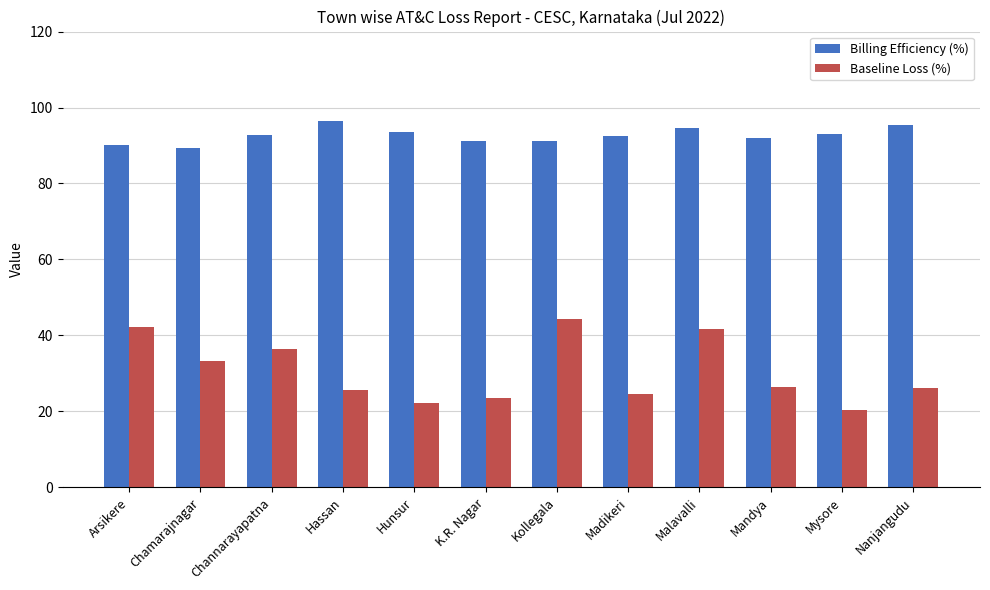

What is the difference between the Billing Efficiency (%) values at Malavalli and Mandya?

2.4